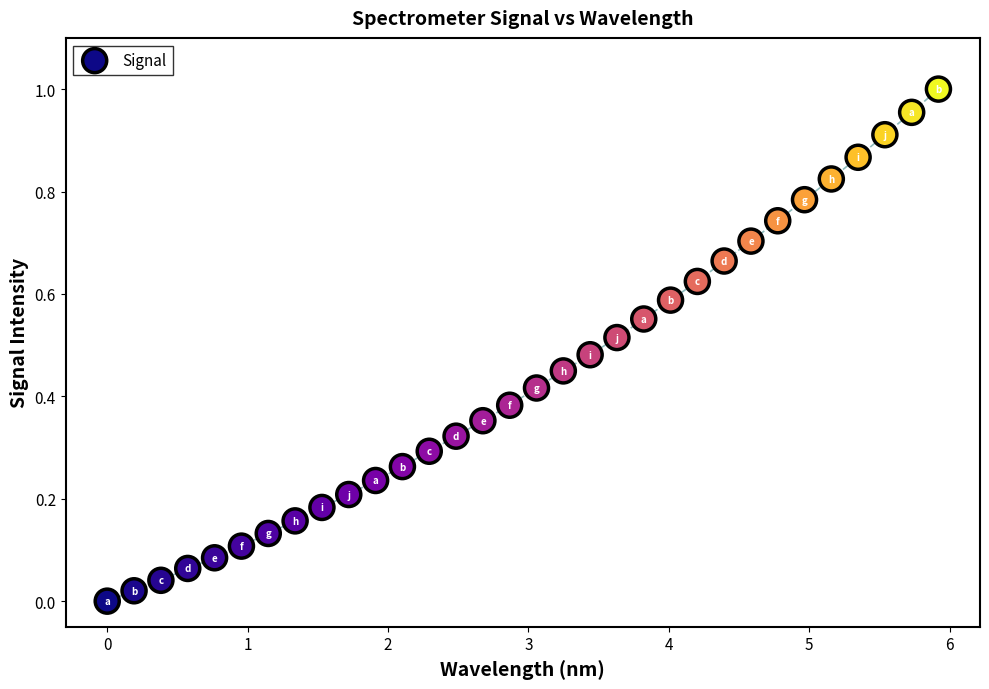

What is the range of X values (max minus min)?

5.9